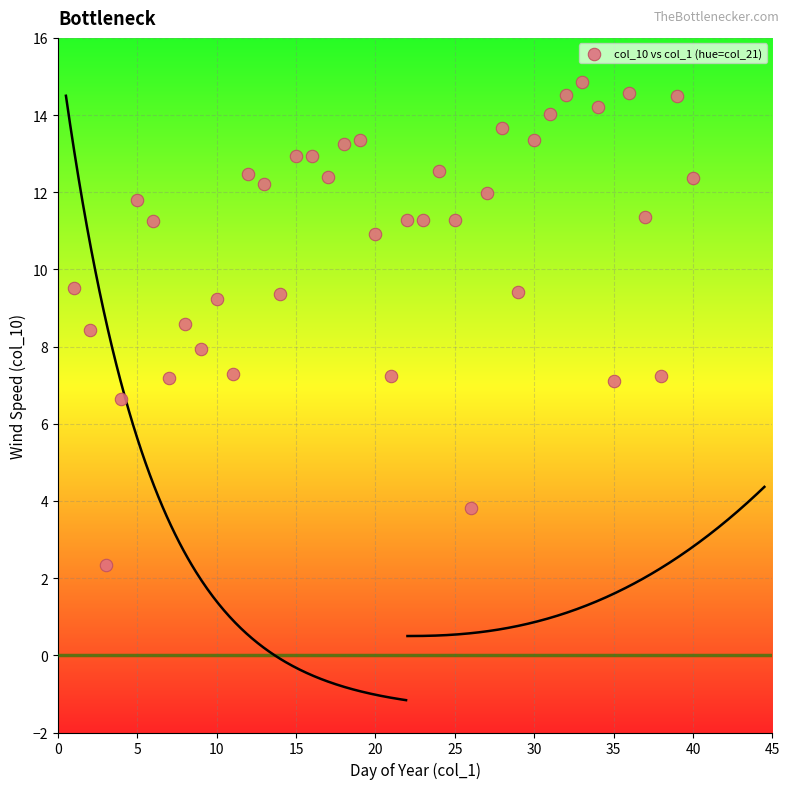

What is the range of X values (max minus min)?

39.0